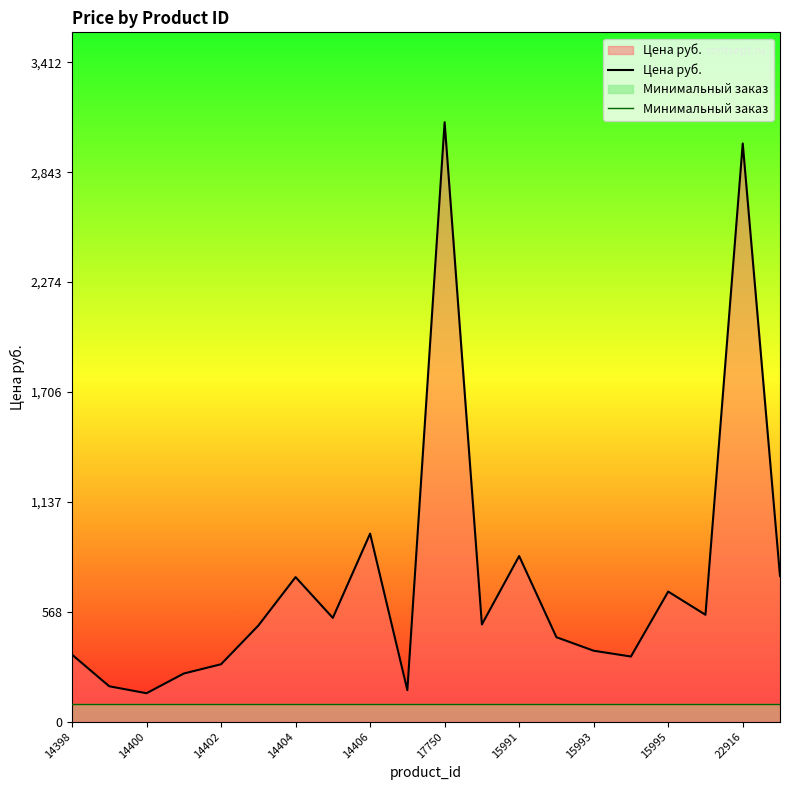

Is it true that Минимальный заказ equals 64.6 at 13?

False